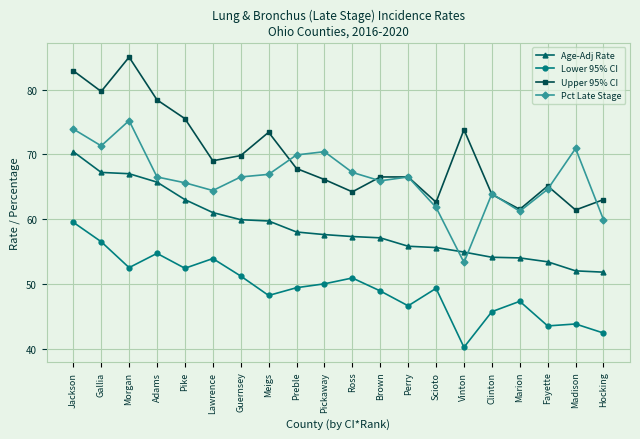

Is it true that Upper 95% CI equals 66.1 at Pickaway?

True